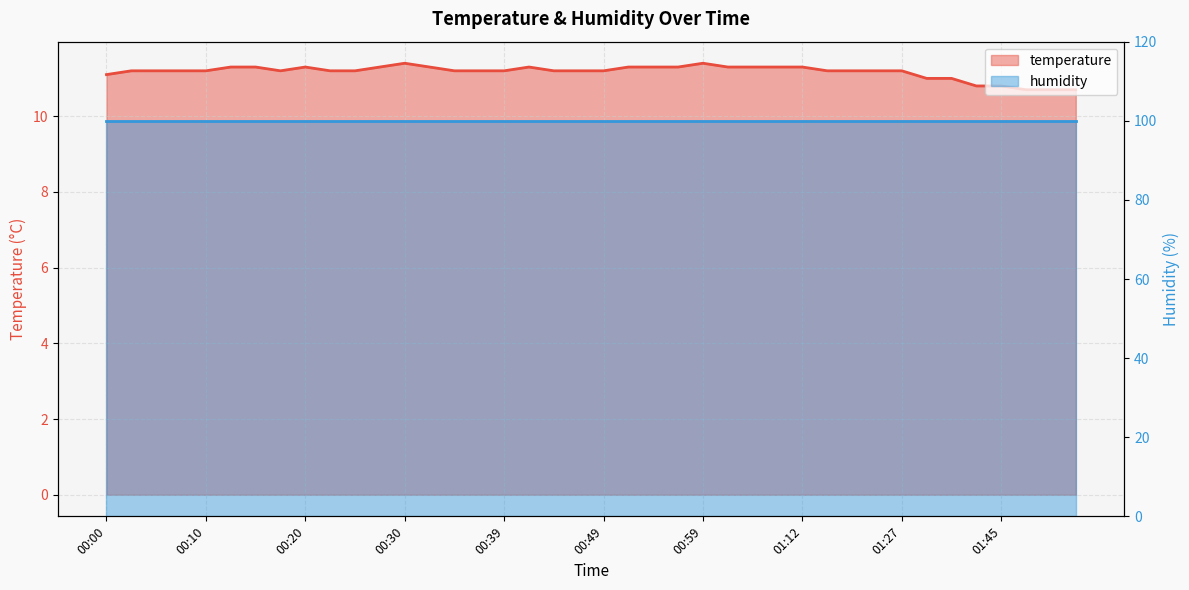

How many interior local valleys (lower than both neighbors) does the data have?

1